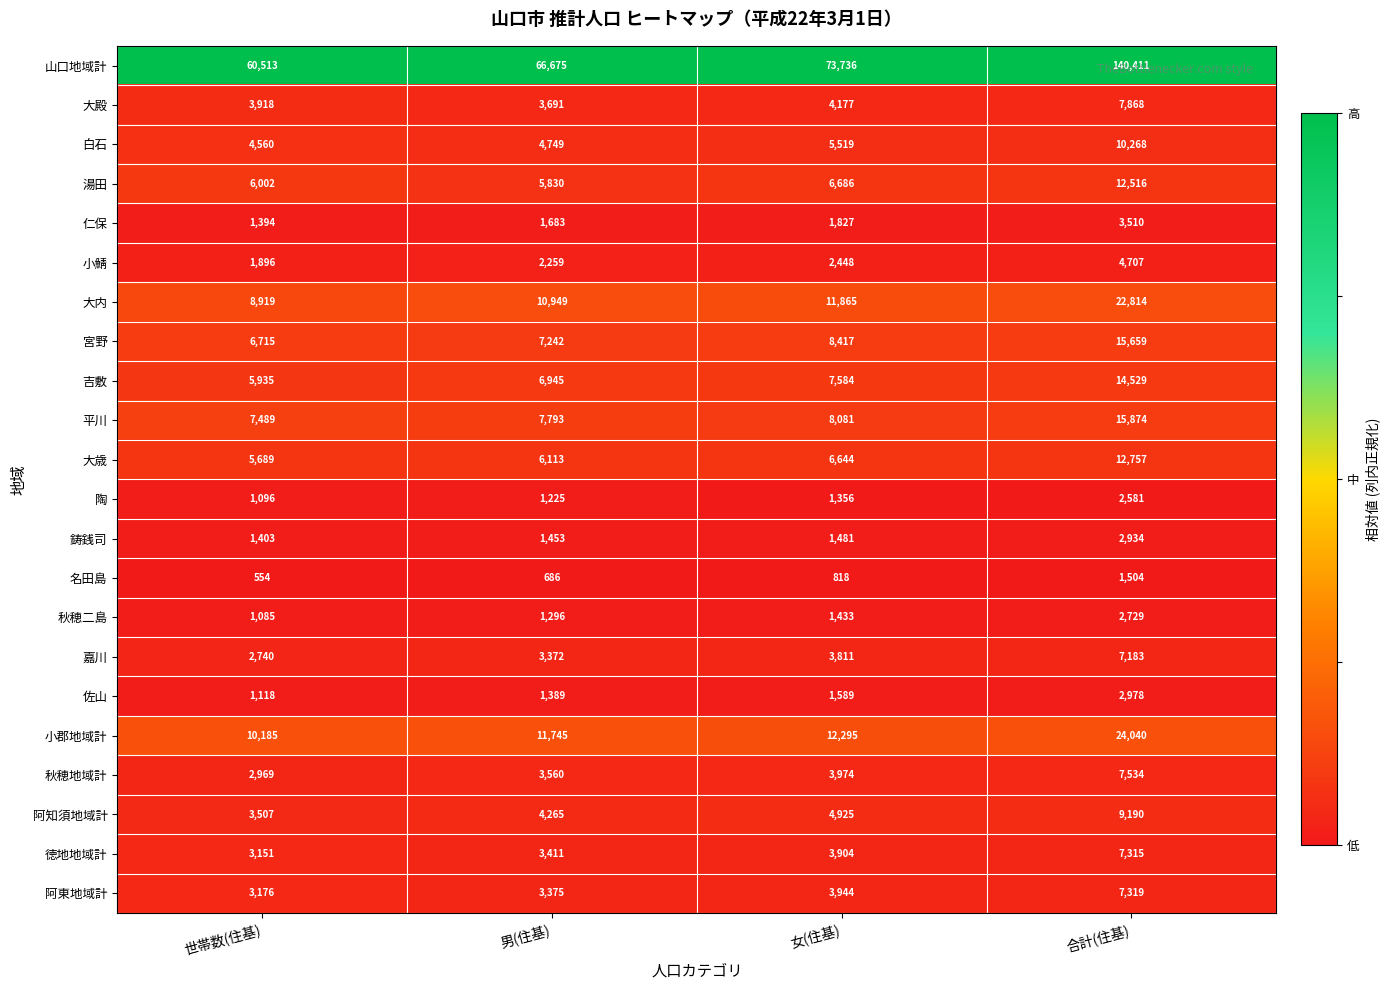

The value of 秋穂地域計 at 男(住基) is 3560. True or false?

True